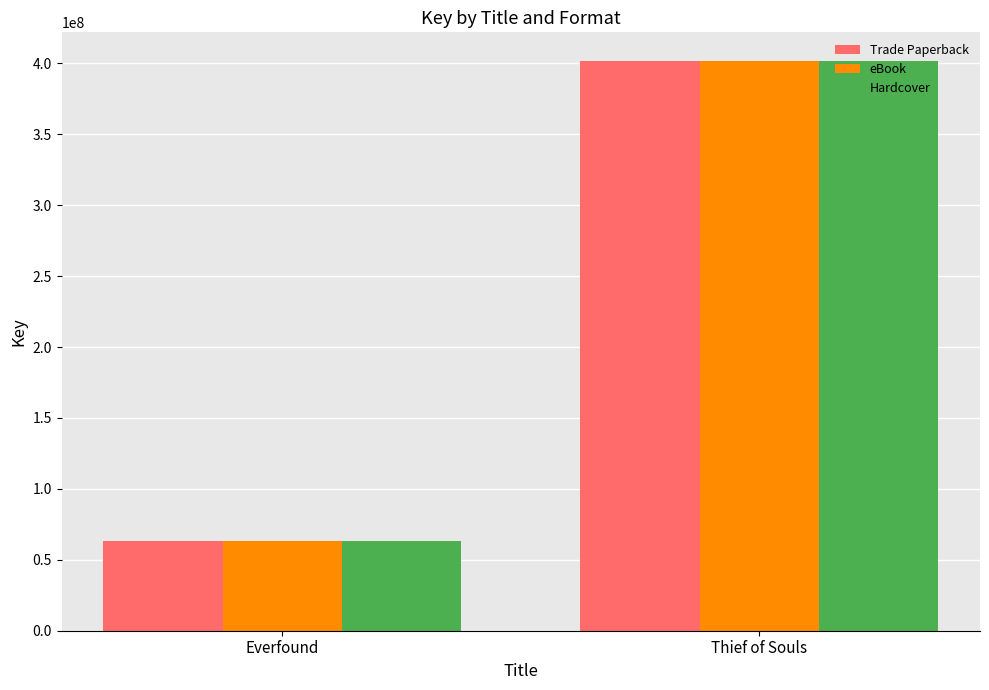

What is the label of the 2nd bar from the right?

Everfound